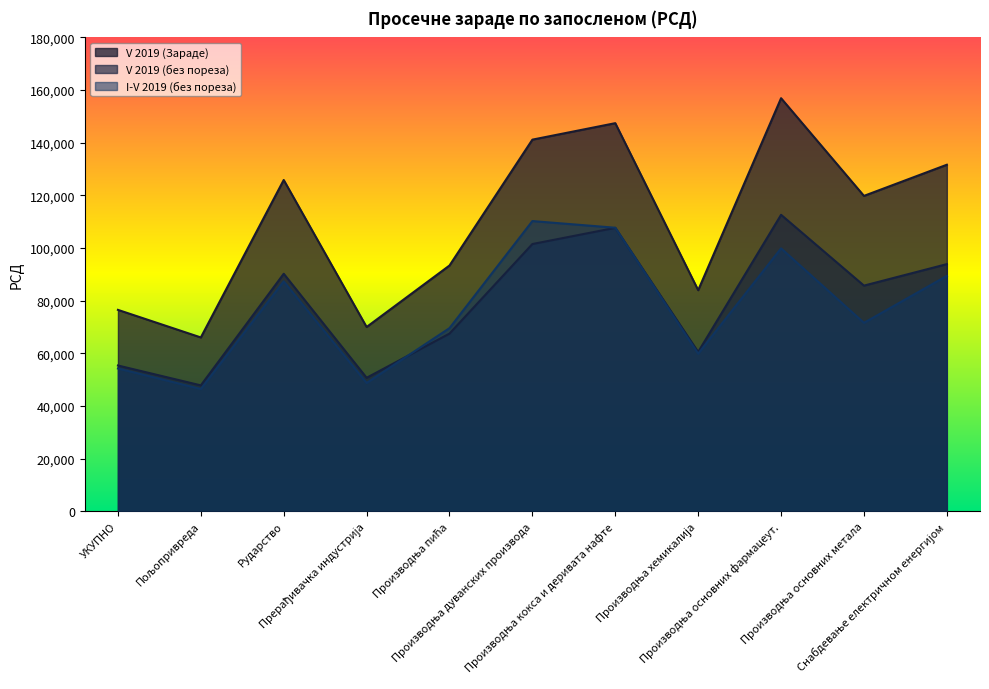

How many data points in V 2019 (Зараде) are less than 119803?

5